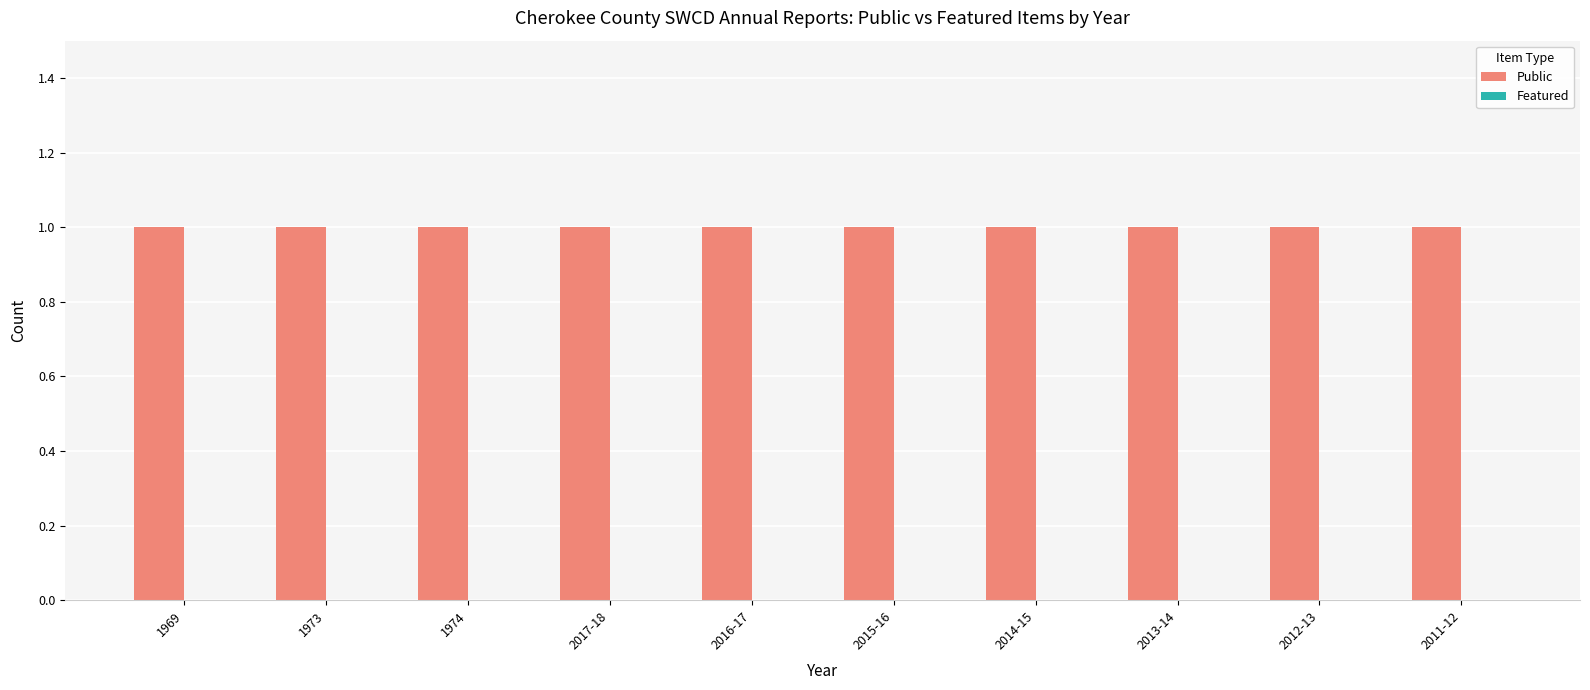

What is the label of the 1st bar from the left?

1969